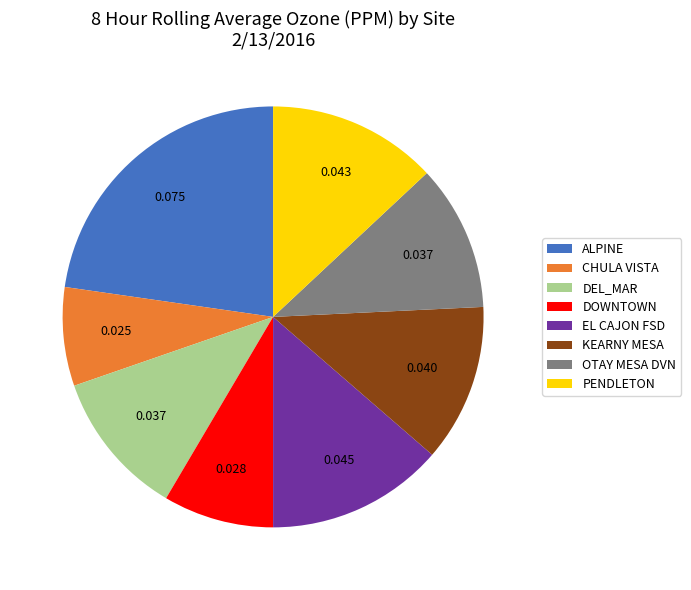

Is the sum of DEL_MAR and ALPINE greater than half?

No